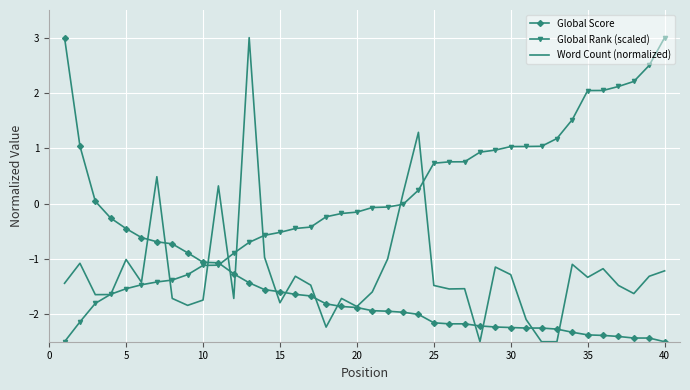

What is the greatest value displayed?

3.0